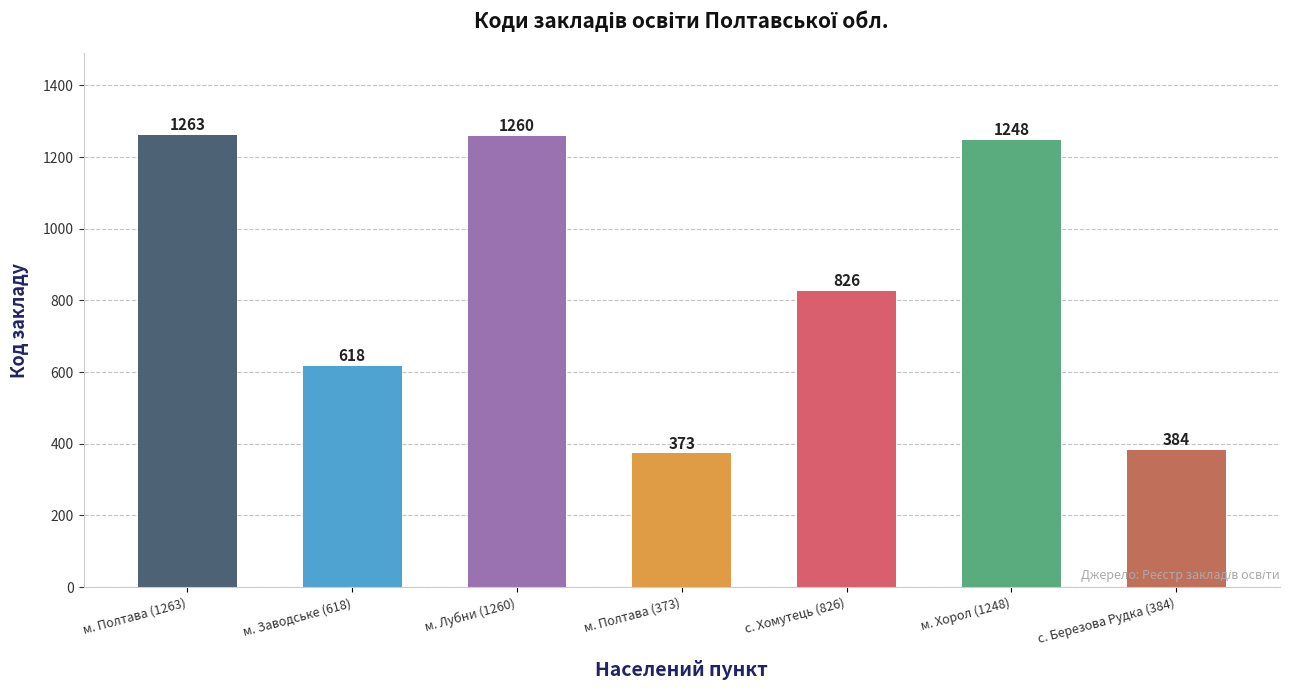

Which category has the highest value across all series?

м. Полтава (1263)